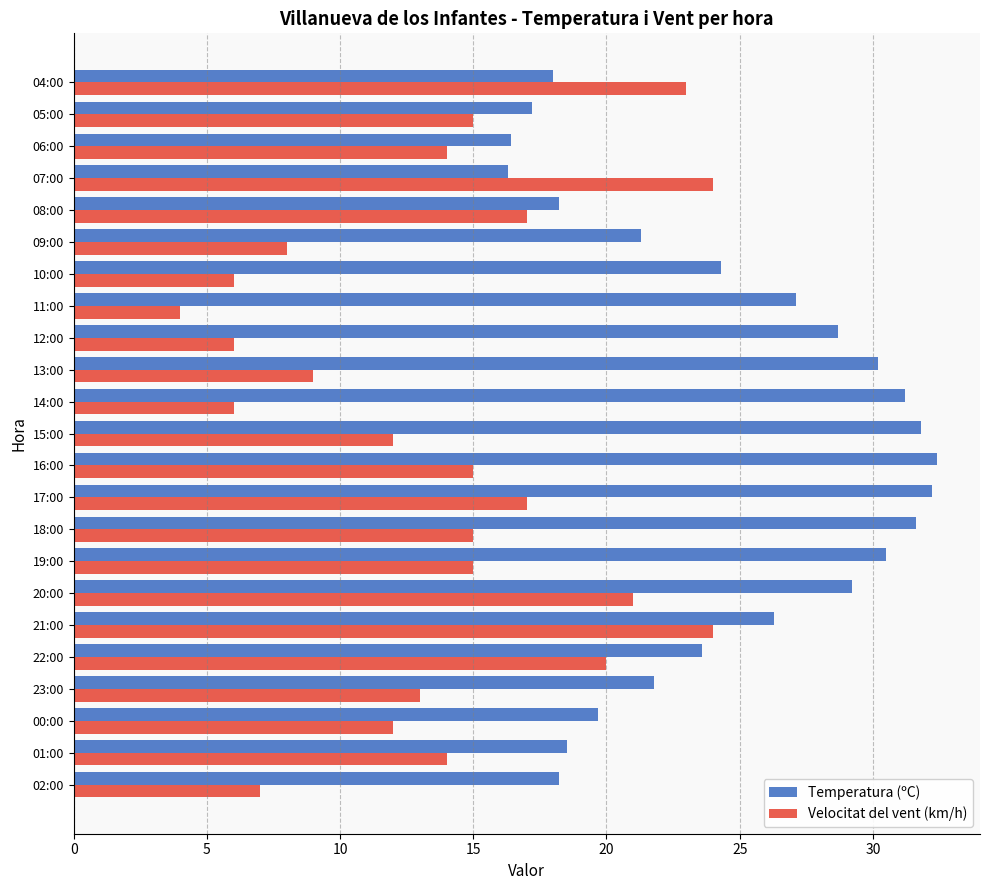

What is the lowest value of the Velocitat del vent (km/h) series?

4.0